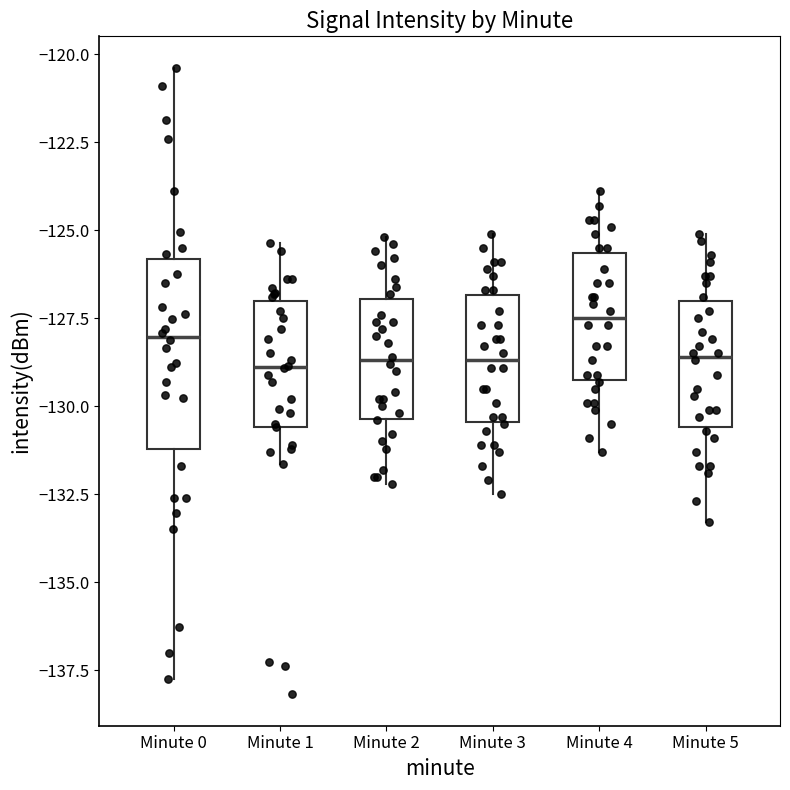

Reading left to right, transcribe this box plot: for each box, give where its median line is, the range the box spans, and where its two whiskers end, as read against the y-axis. The values are not printed on the chart, so give them approximately, as read against the axis.

Minute 0: median -128.0, box -131.0 to -126.0, whiskers -137.5 to -120.5
Minute 1: median -129.0, box -130.5 to -127.0, whiskers -131.5 to -125.5
Minute 2: median -128.5, box -130.5 to -127.0, whiskers -132.0 to -125.0
Minute 3: median -128.5, box -130.5 to -127.0, whiskers -132.5 to -125.0
Minute 4: median -127.5, box -129.0 to -125.5, whiskers -131.5 to -124.0
Minute 5: median -128.5, box -130.5 to -127.0, whiskers -133.5 to -125.0